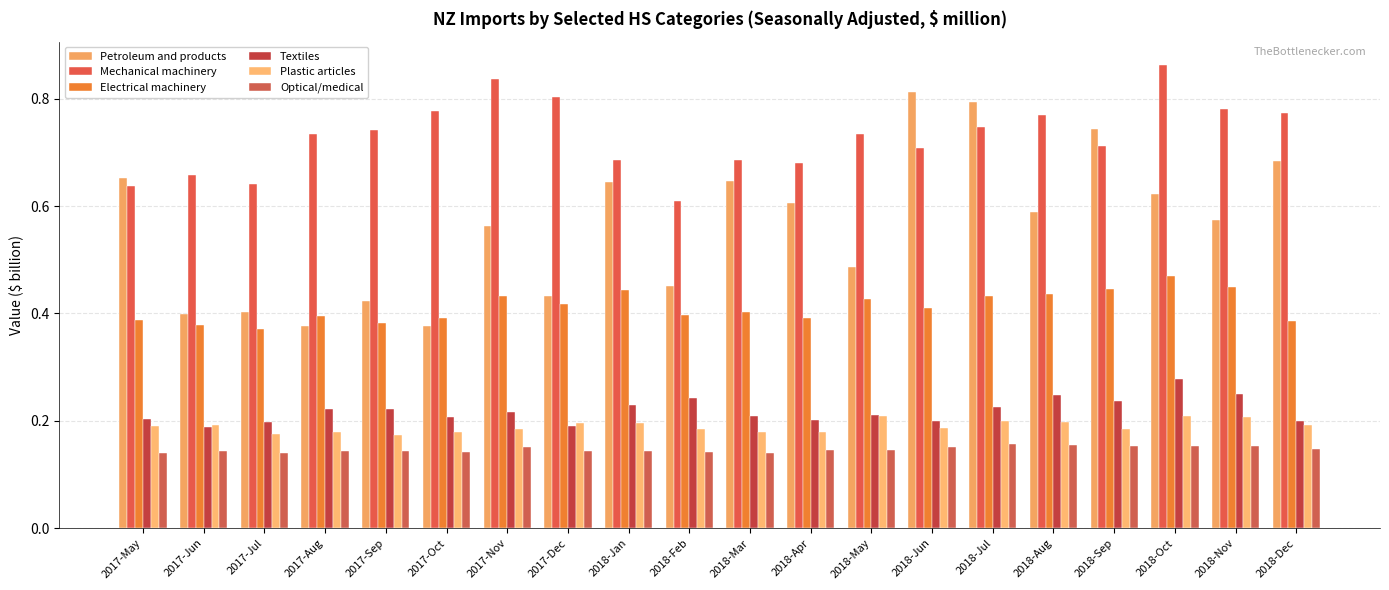

Which series has the widest spread of values?

Petroleum and products